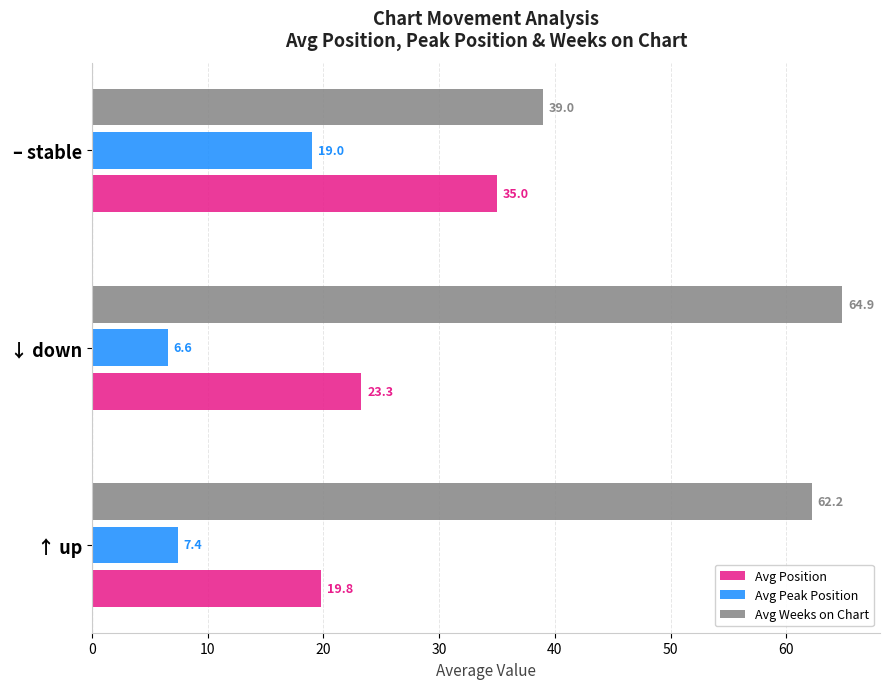

Is it true that Avg Position equals 23.3 at ↓ down?

True